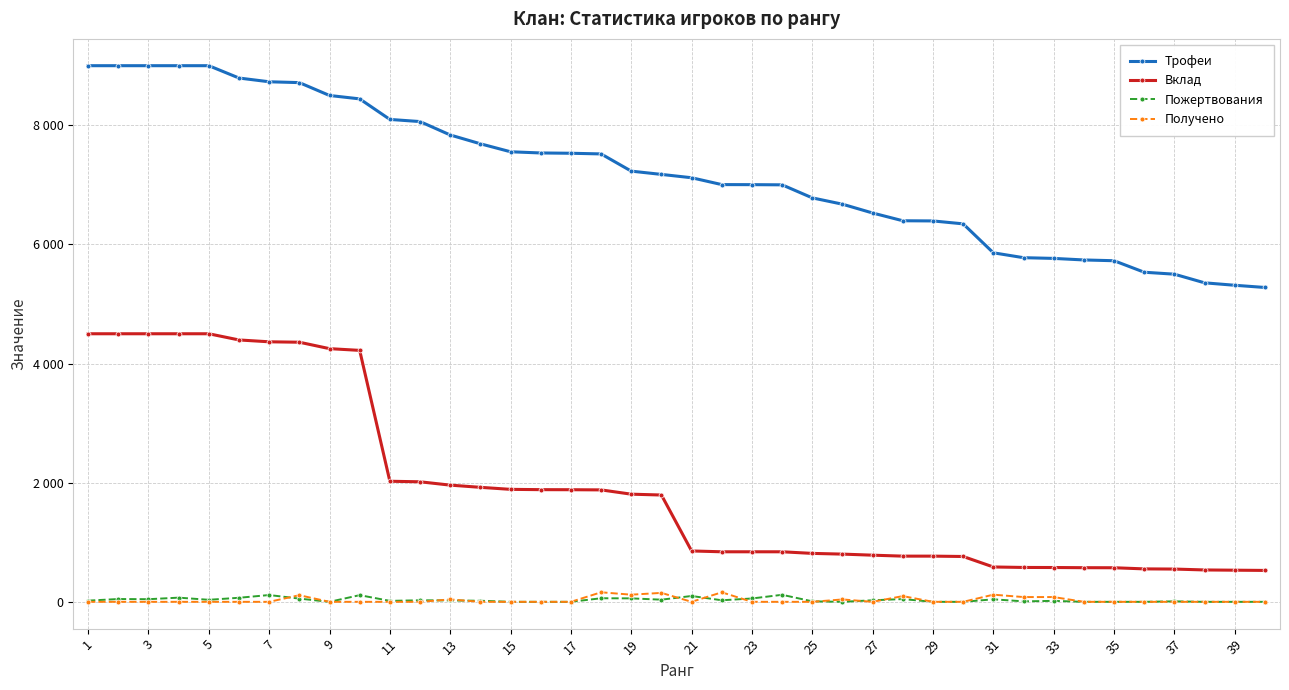

True or false: Трофеи and Вклад cross at least once.

False